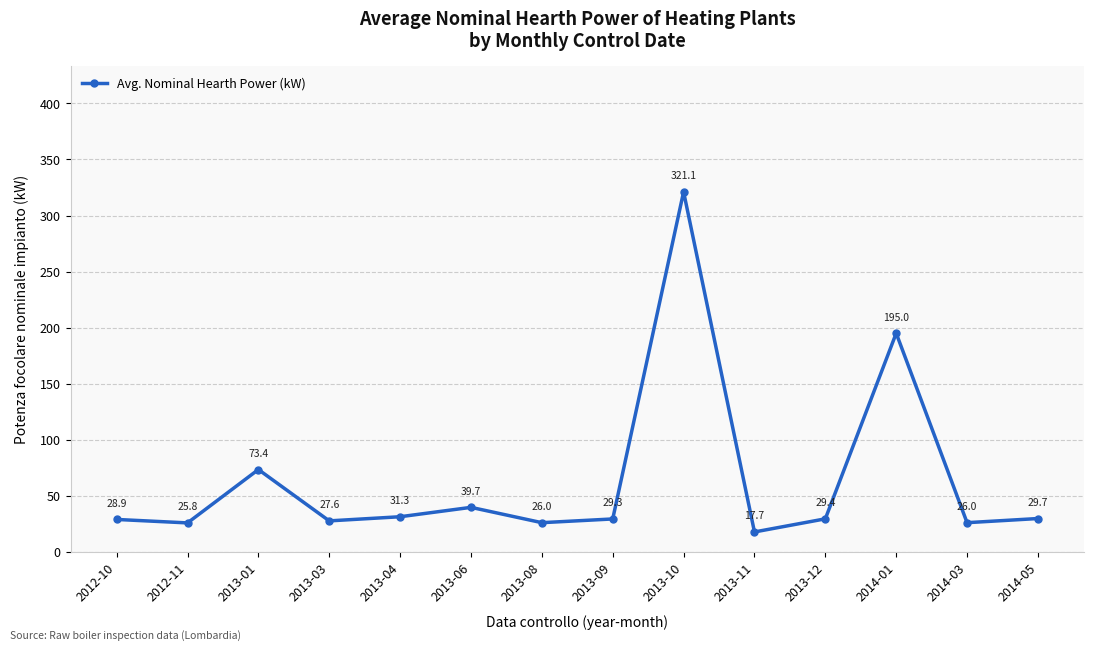

What is the value of the 5th point from the left?

31.3